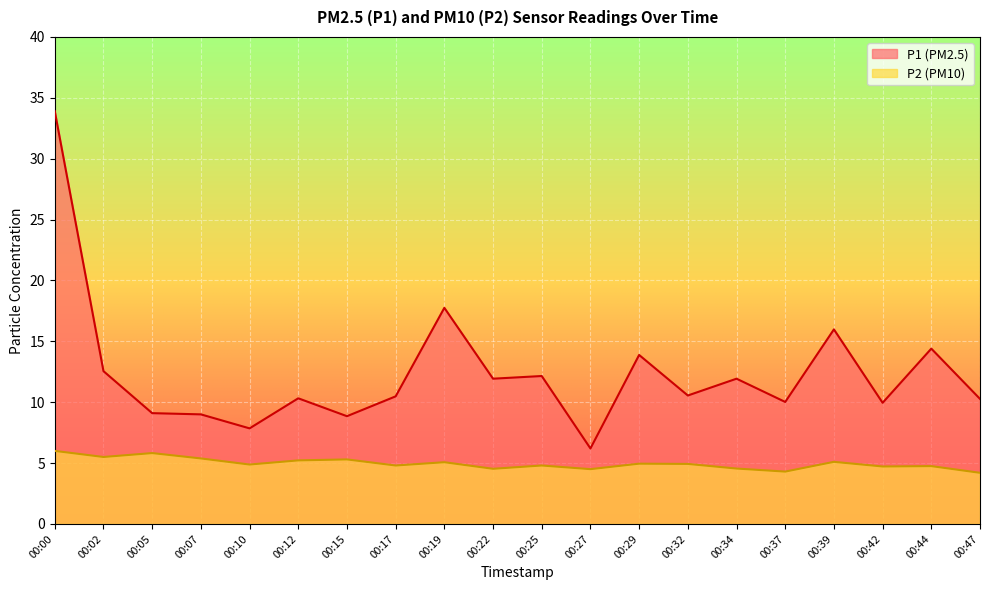

Which label corresponds to the largest value in the chart?

00:00